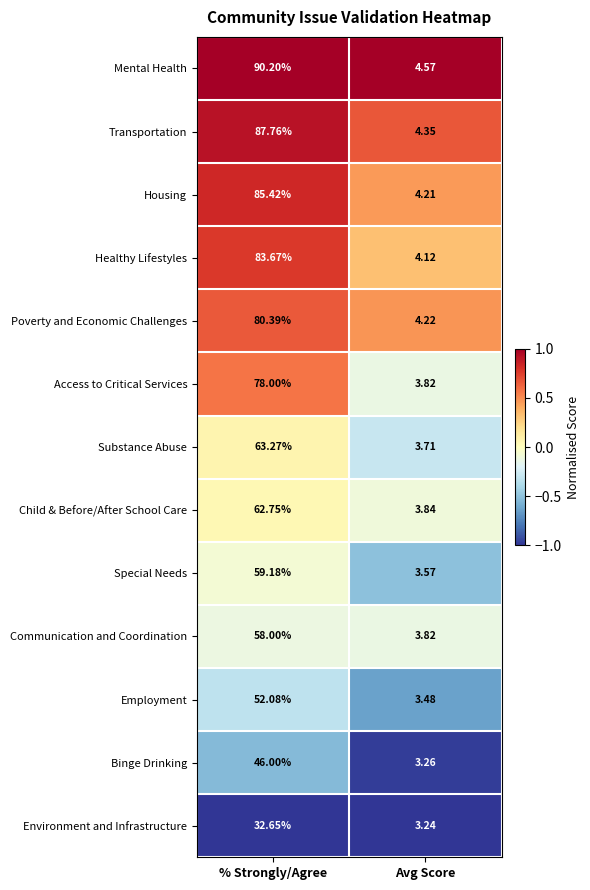

List the series in order of their peak value, lowest first.

Environment and Infrastructure, Binge Drinking, Employment, Communication and Coordination, Special Needs, Child & Before/After School Care, Substance Abuse, Access to Critical Services, Poverty and Economic Challenges, Healthy Lifestyles, Housing, Transportation, Mental Health